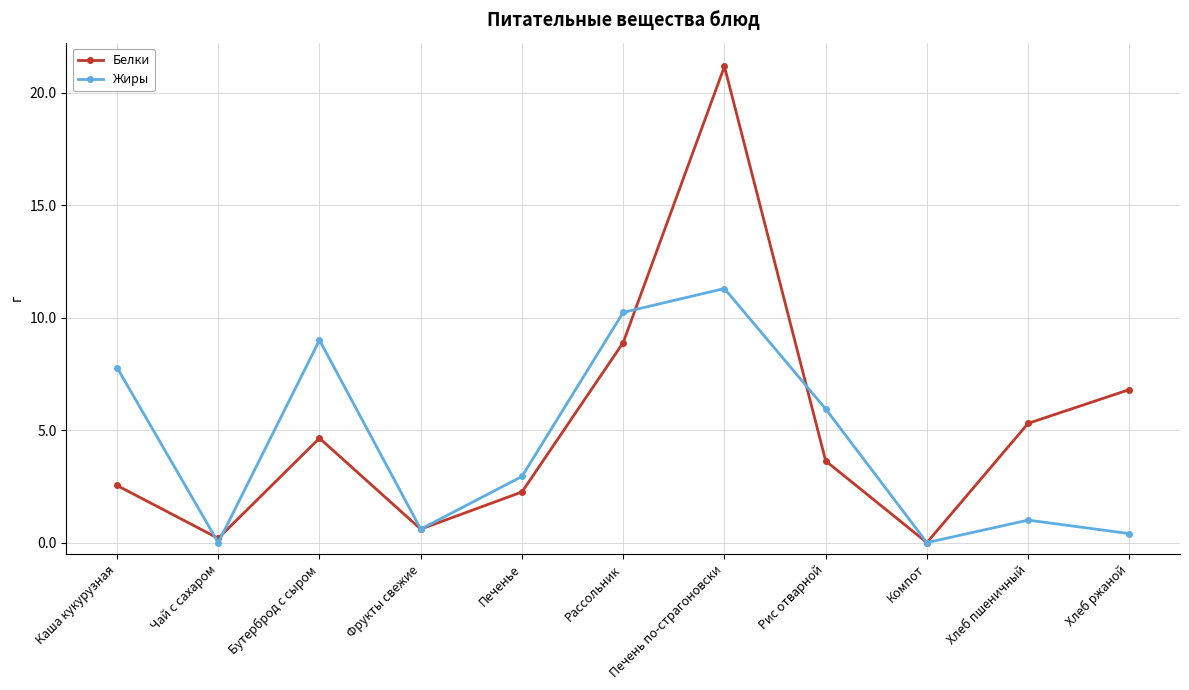

What is the sum of all Жиры values?

49.2